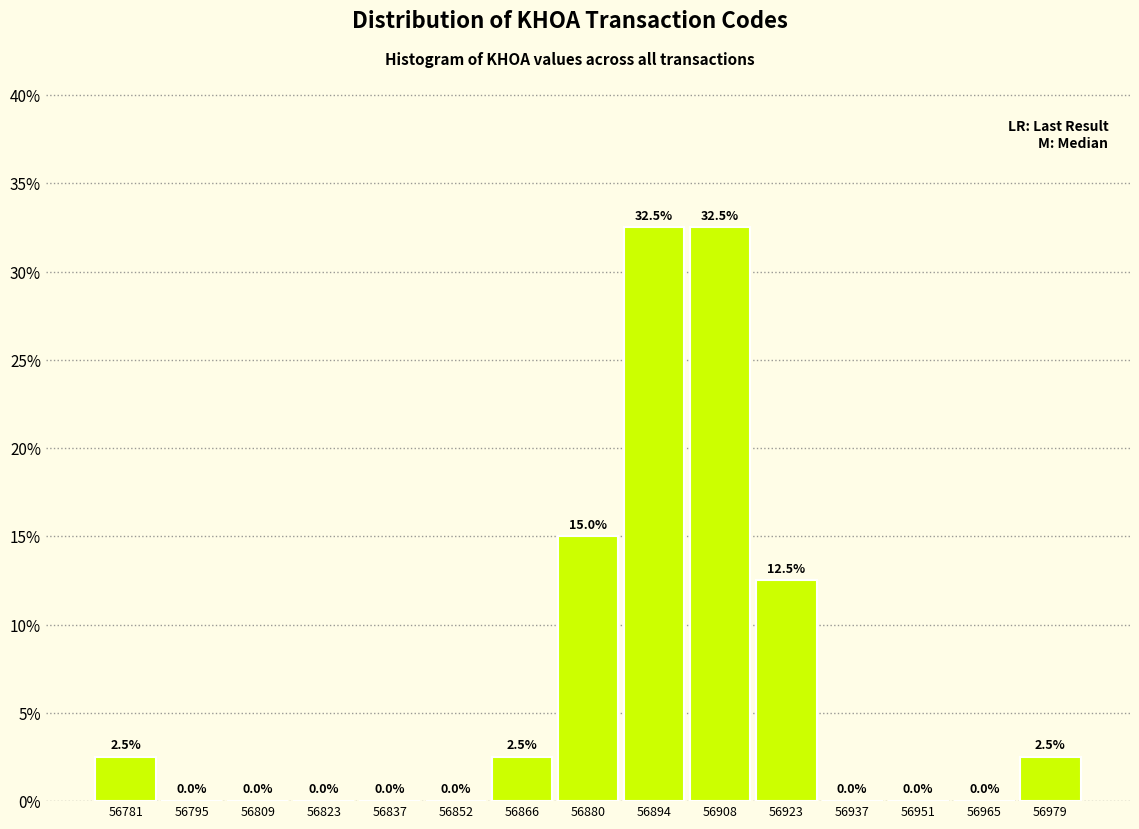

Reading left to right, transcribe this chart: for each bar, give the range it covers on the x-axis and its height. The bar edges are not printed on the chart, so give them approximately, as read against the axis.

56774.0 to 56788.2: 2.5
56788.2 to 56802.4: 0.0
56802.4 to 56816.6: 0.0
56816.6 to 56830.8: 0.0
56830.8 to 56845.0: 0.0
56845.0 to 56859.2: 0.0
56859.2 to 56873.4: 2.5
56873.4 to 56887.6: 15.0
56887.6 to 56901.8: 32.5
56901.8 to 56916.0: 32.5
56916.0 to 56930.2: 12.5
56930.2 to 56944.4: 0.0
56944.4 to 56958.6: 0.0
56958.6 to 56972.8: 0.0
56972.8 to 56987.0: 2.5